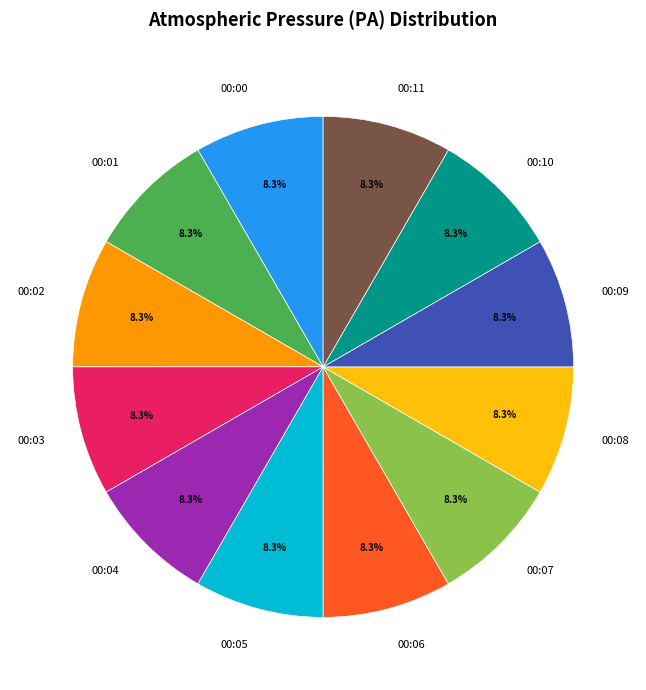

What is the total percentage of 00:08 and 00:06?

16.7%